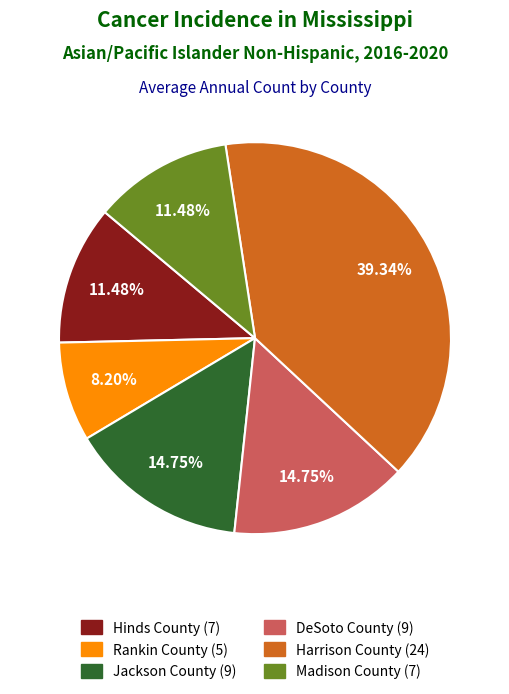

To the nearest percent, what is the combined percentage of DeSoto County and Jackson County?

30%